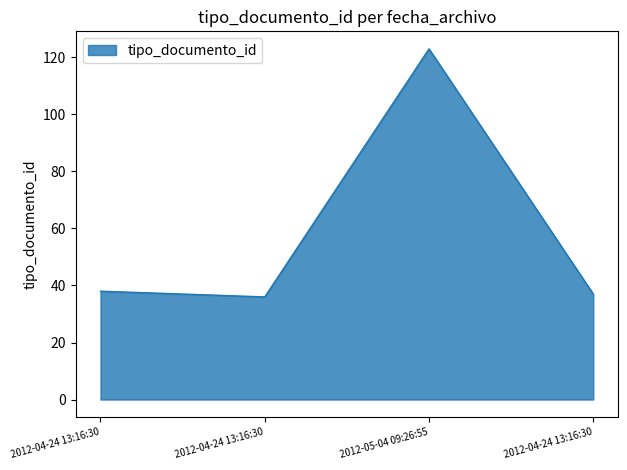

Count the number of categories in the chart.

4